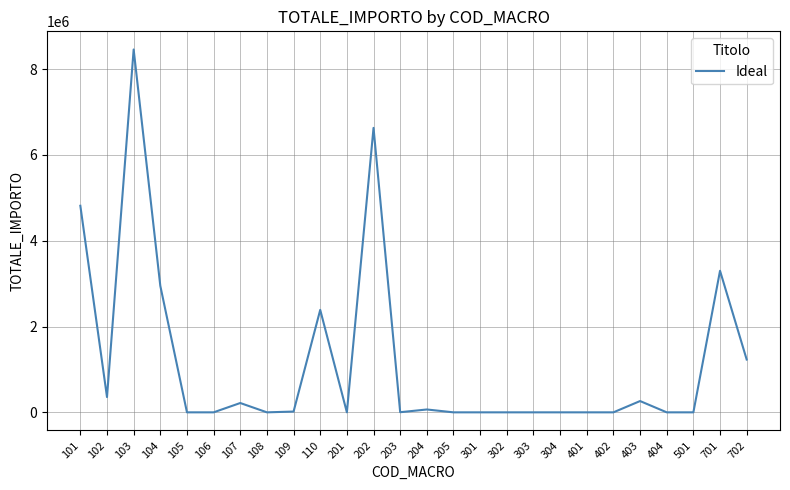

Does the chart have visible grid lines?

Yes